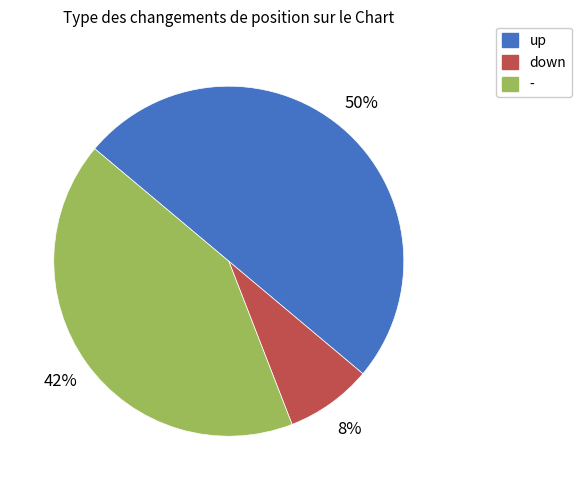

Which has a higher value, - or up?

up